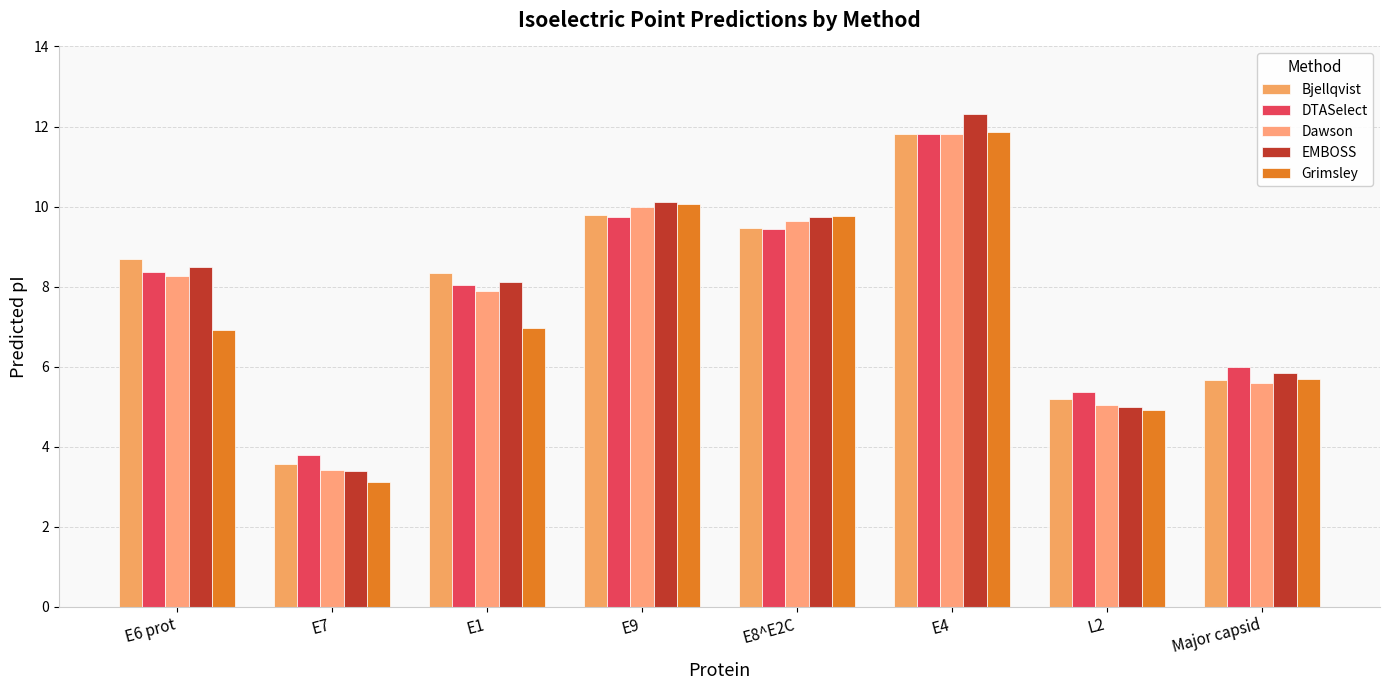

What value does the Dawson series have at E6 prot?

8.3